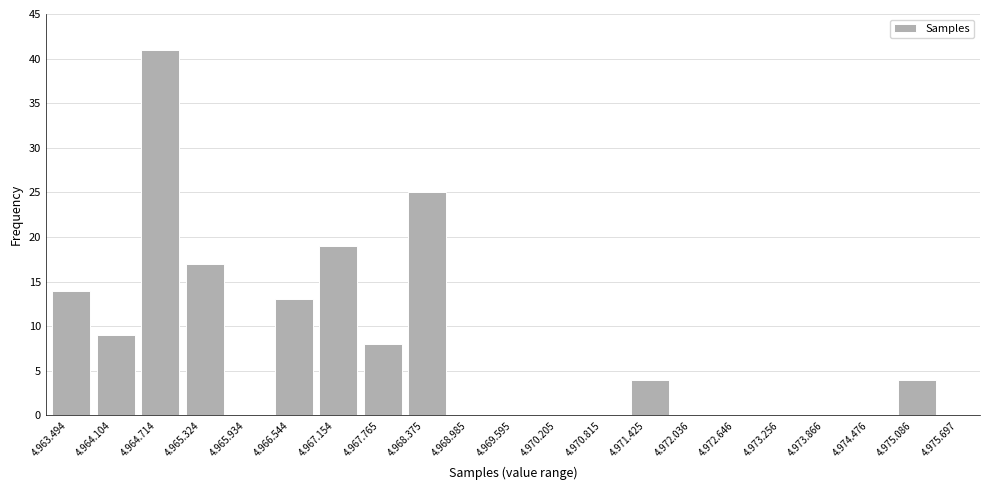

Reading left to right, transcribe all the data shown in this chart.

4.963.494=14	4.964.104=9	4.964.714=41	4.965.324=17	4.965.934=0	4.966.544=13	4.967.154=19	4.967.765=8	4.968.375=25	4.968.985=0	4.969.595=0	4.970.205=0	4.970.815=0	4.971.425=4	4.972.036=0	4.972.646=0	4.973.256=0	4.973.866=0	4.974.476=0	4.975.086=4	4.975.697=0